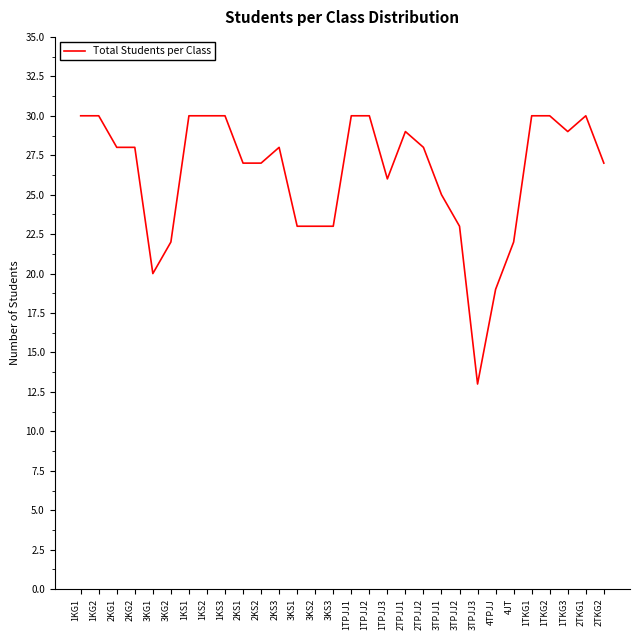

Where does the data first go above 28?

1KG1